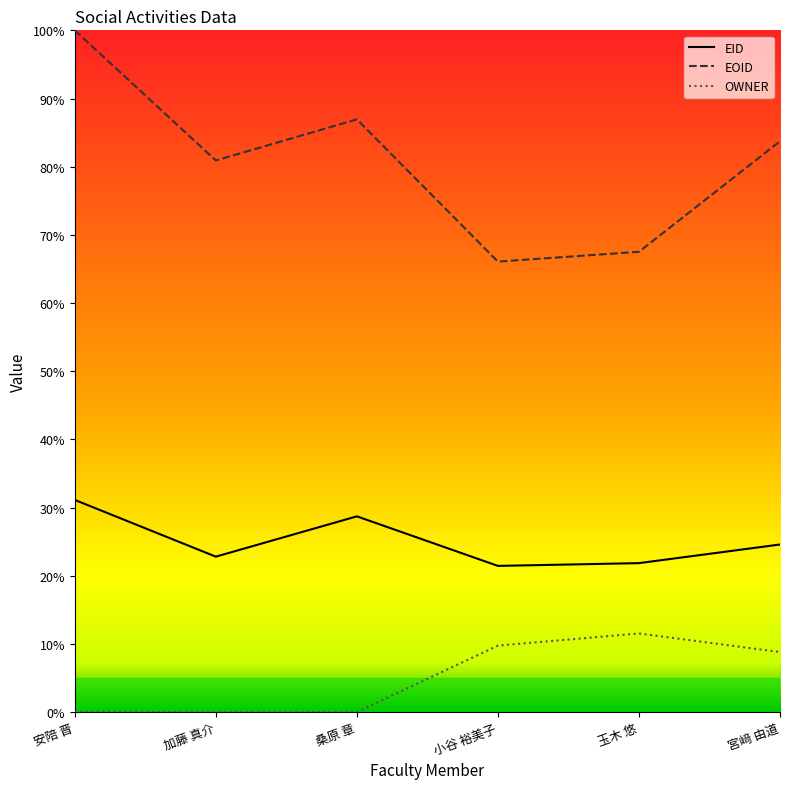

Between 桑原 章 and 小谷 裕美子, which series saw the biggest shift?

EOID